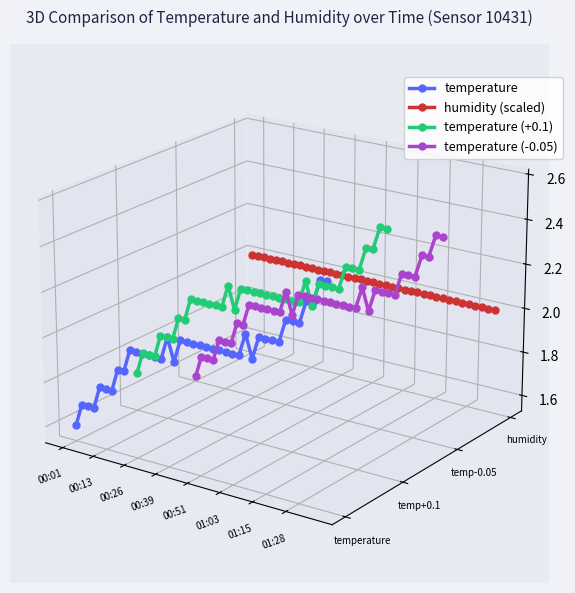

True or false: temperature (+0.1) has a value of 0.0 at 22.

False